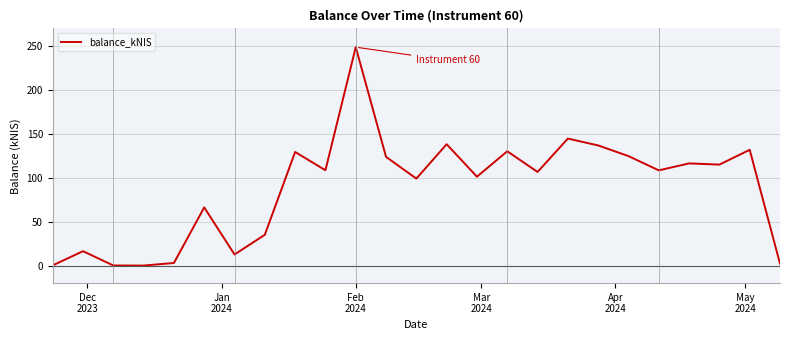

What is the maximum value shown in the chart?

248.6